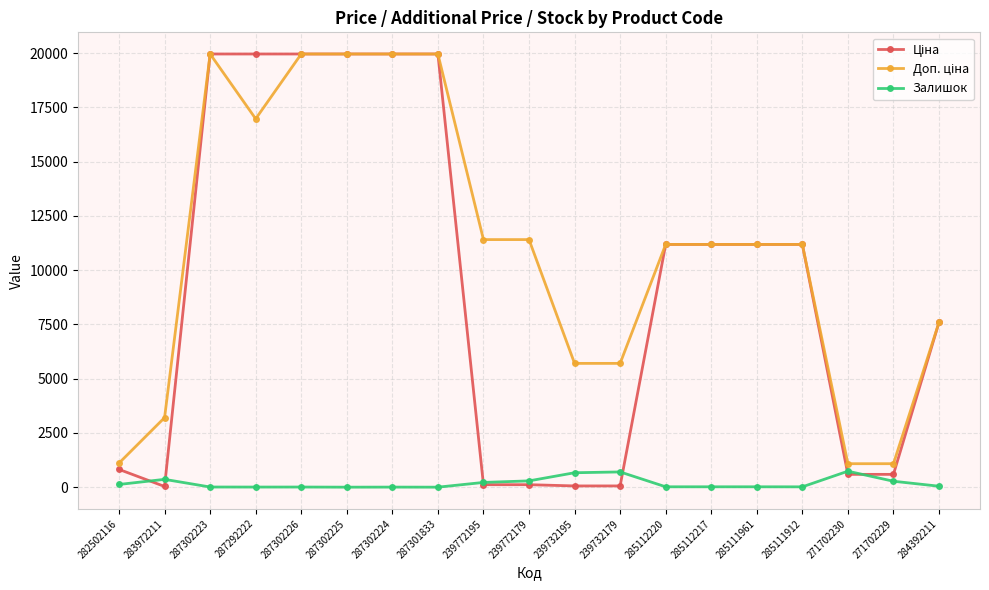

What position from the right is 287302224?

13